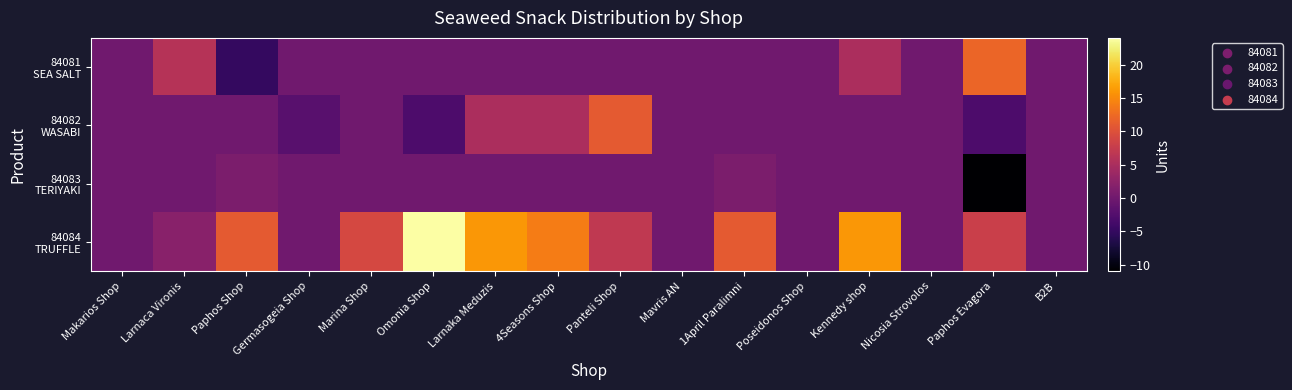

How many series are shown in this chart?

4